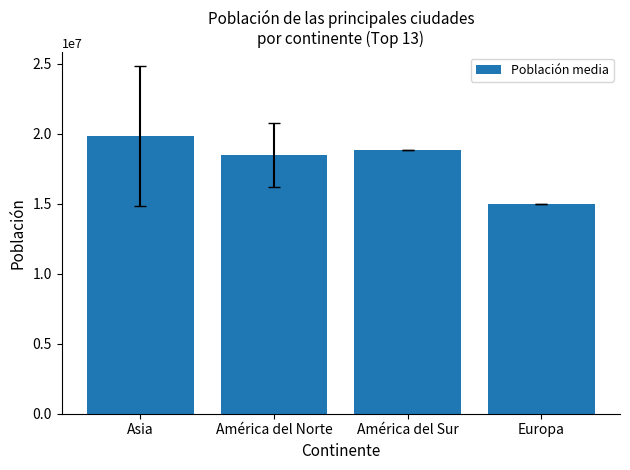

What is the change in value from América del Sur to Europa?

-3850000.0